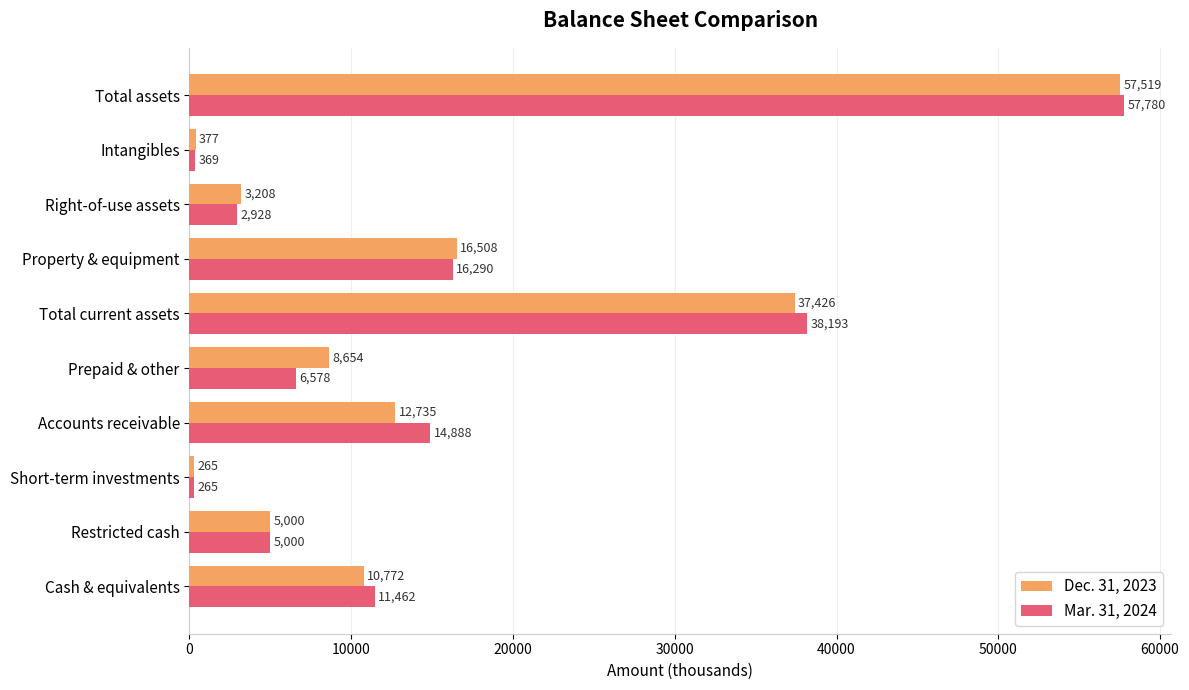

What is the sum of all Dec. 31, 2023 values?

152464